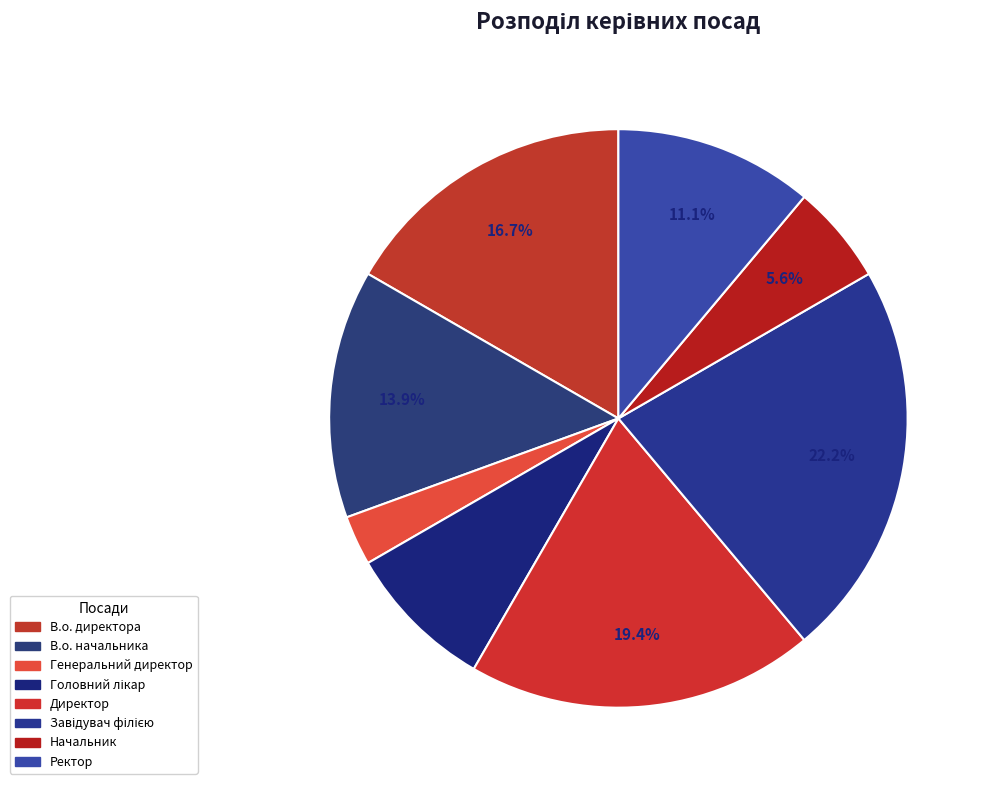

How many slices are in this pie chart?

8